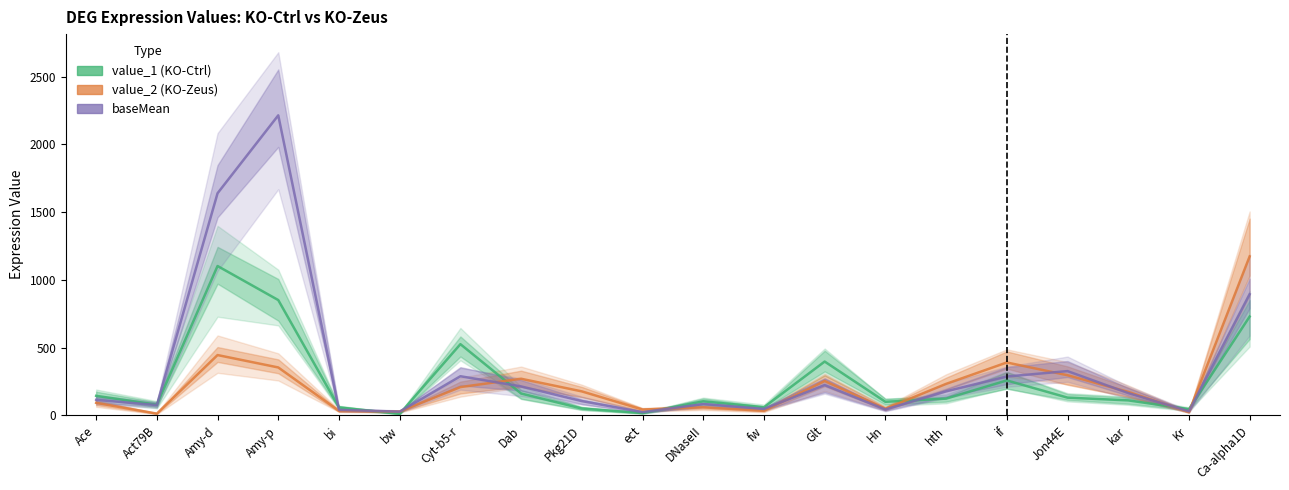

True or false: value_2 (KO-Zeus) and baseMean cross at least once.

True